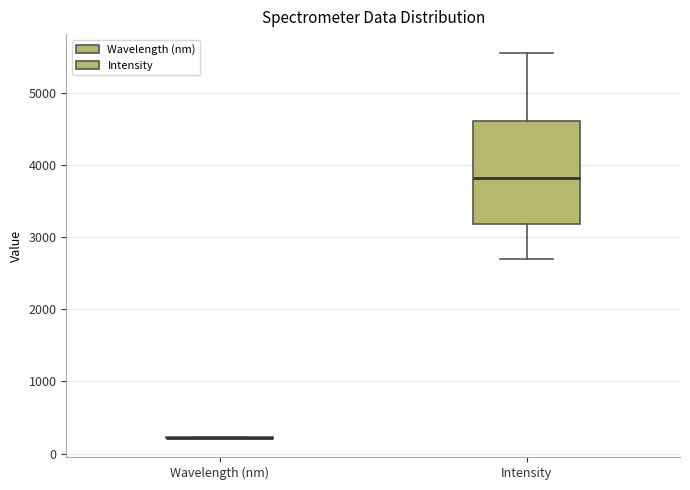

Reading left to right, transcribe this box plot: for each box, give where its median line is, the range the box spans, and where its two whiskers end, as read against the y-axis. The values are not printed on the chart, so give them approximately, as read against the axis.

Wavelength (nm): box collapsed to a line at 200, whiskers 200 to 200
Intensity: median 3800, box 3200 to 4600, whiskers 2700 to 5500